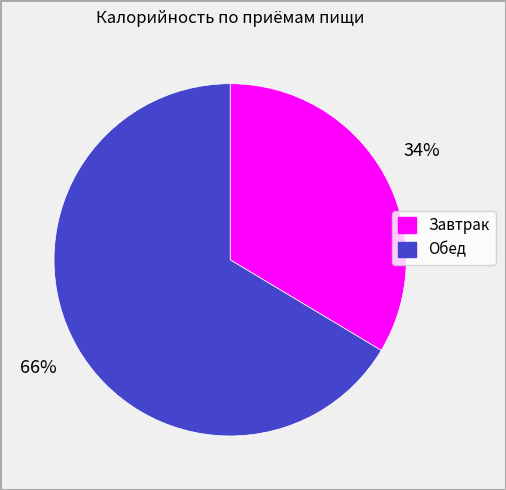

To the nearest percent, what percentage of the pie is Обед?

66%